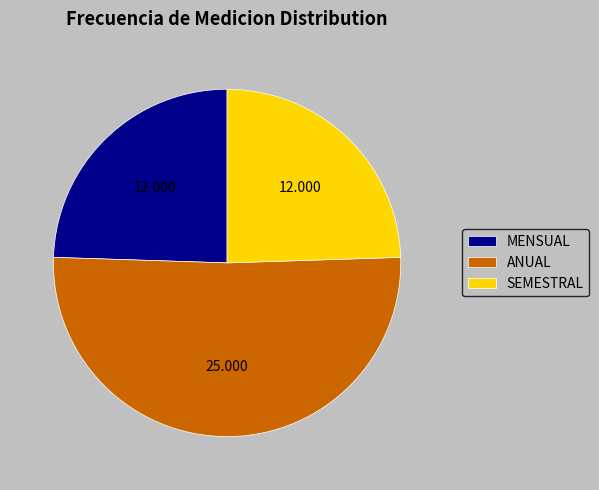

What is the ratio of the value at SEMESTRAL to the value at MENSUAL?

1.0